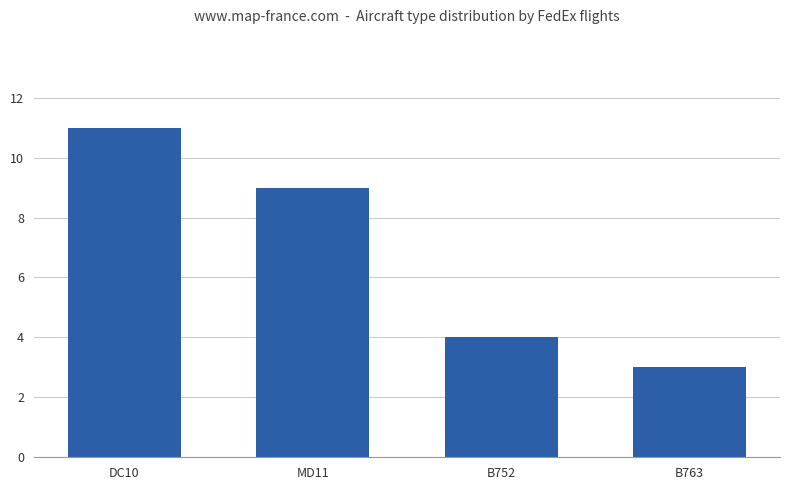

Are the bars grouped side by side (vs. stacked)?

No